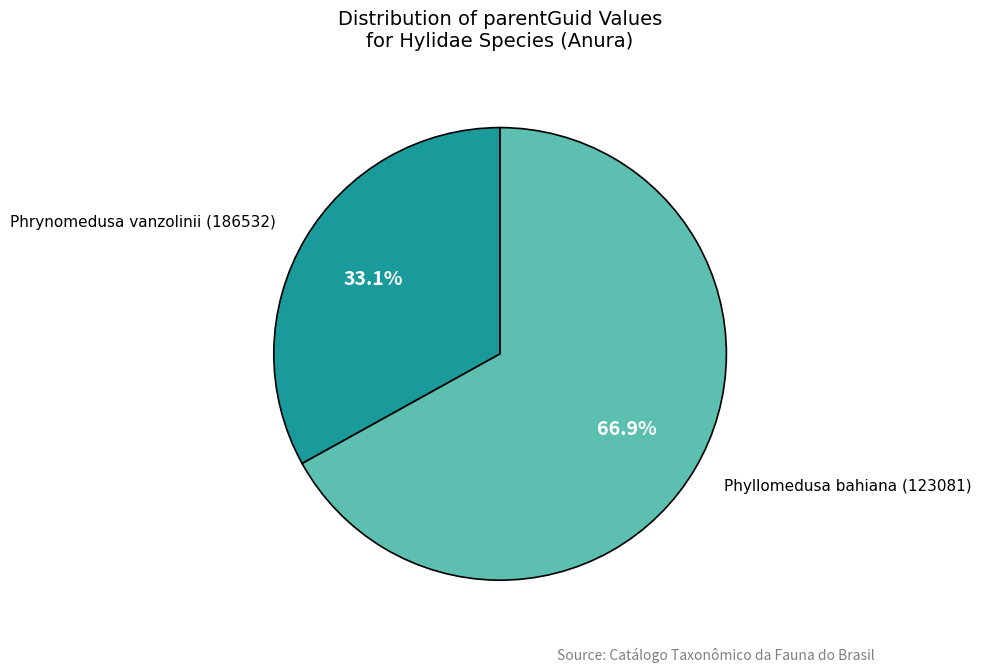

How many slices are in this pie chart?

2